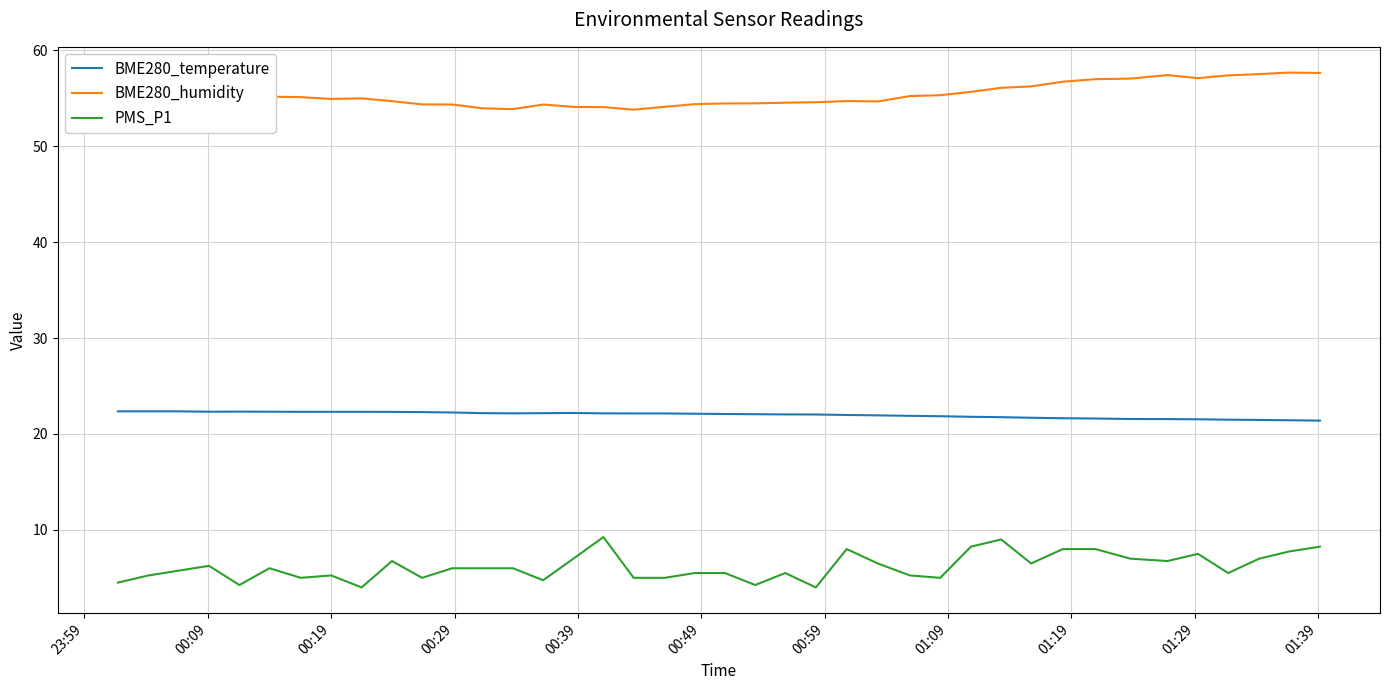

Which series has the largest total across all categories?

BME280_humidity